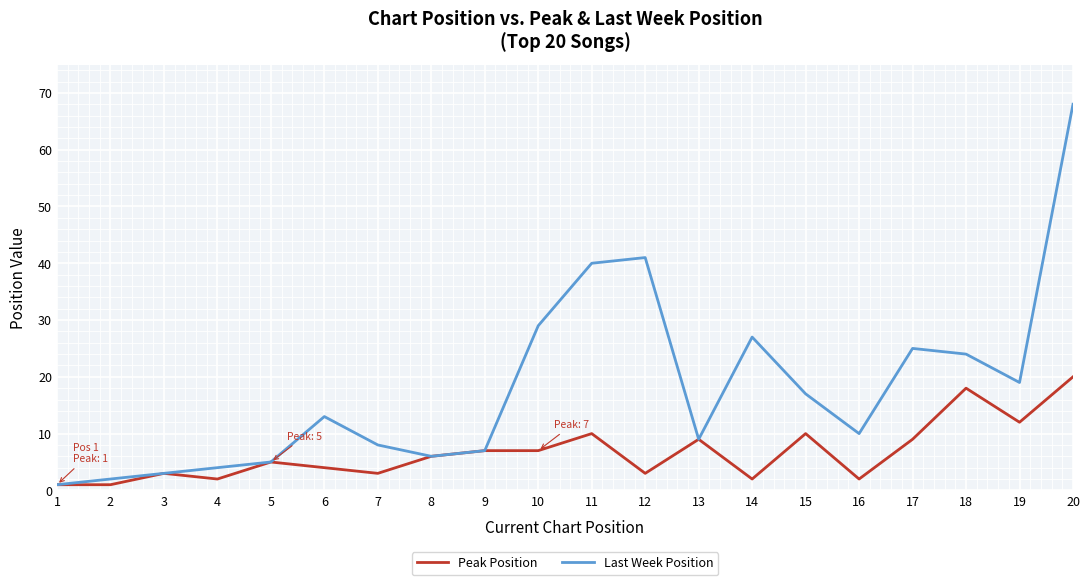

List the series in order of their overall mean, highest first.

Last Week Position, Peak Position